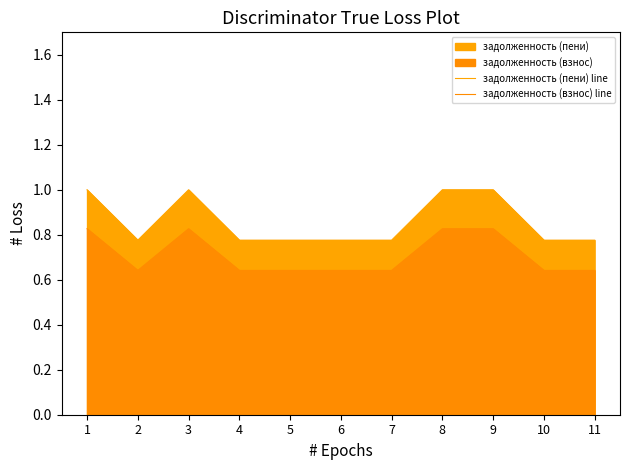

True or false: задолженность (пени) line has a value of 1.0 at 3.

True